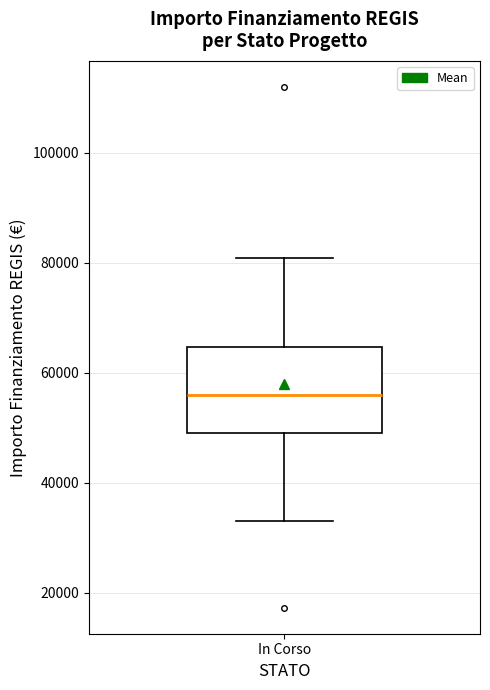

Read this box plot against the y-axis: the position of the median line, the range covered by the box, and the ends of both whiskers. The values are not printed on the chart, so give them approximately, as read against the axis.

median 56000, box 50000 to 64000, whiskers 32000 to 80000